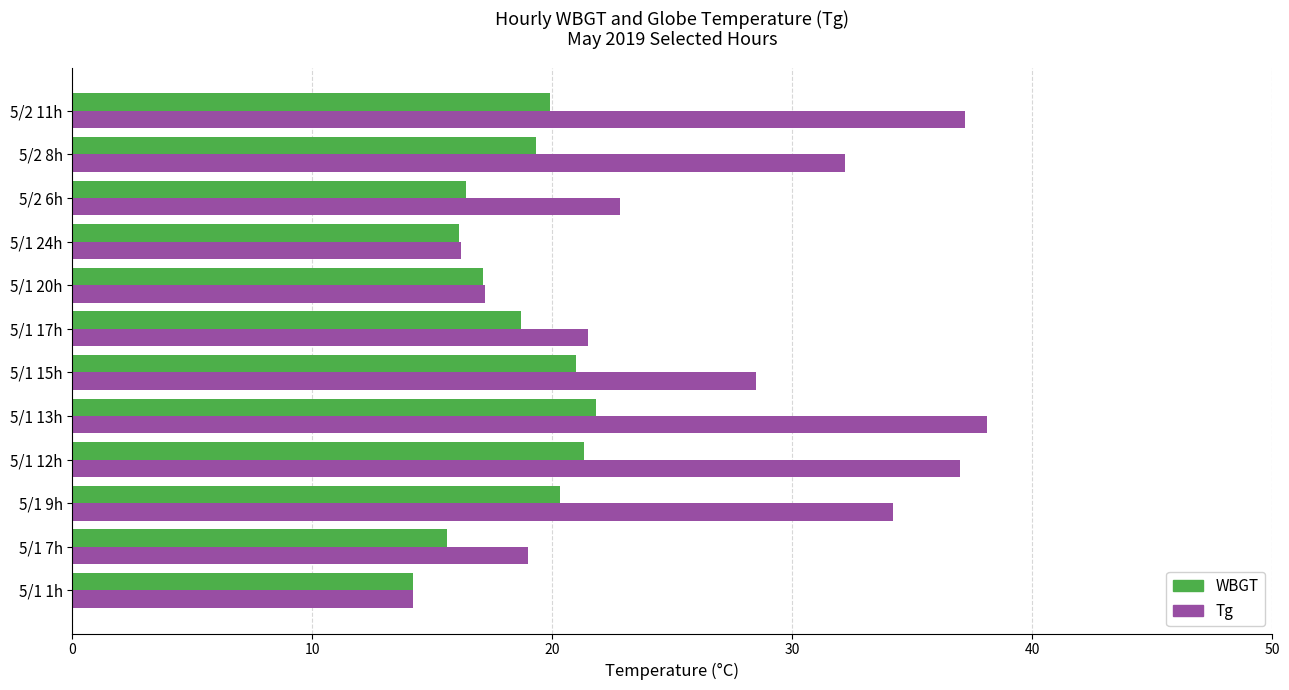

What is the lowest value of the WBGT series?

14.2